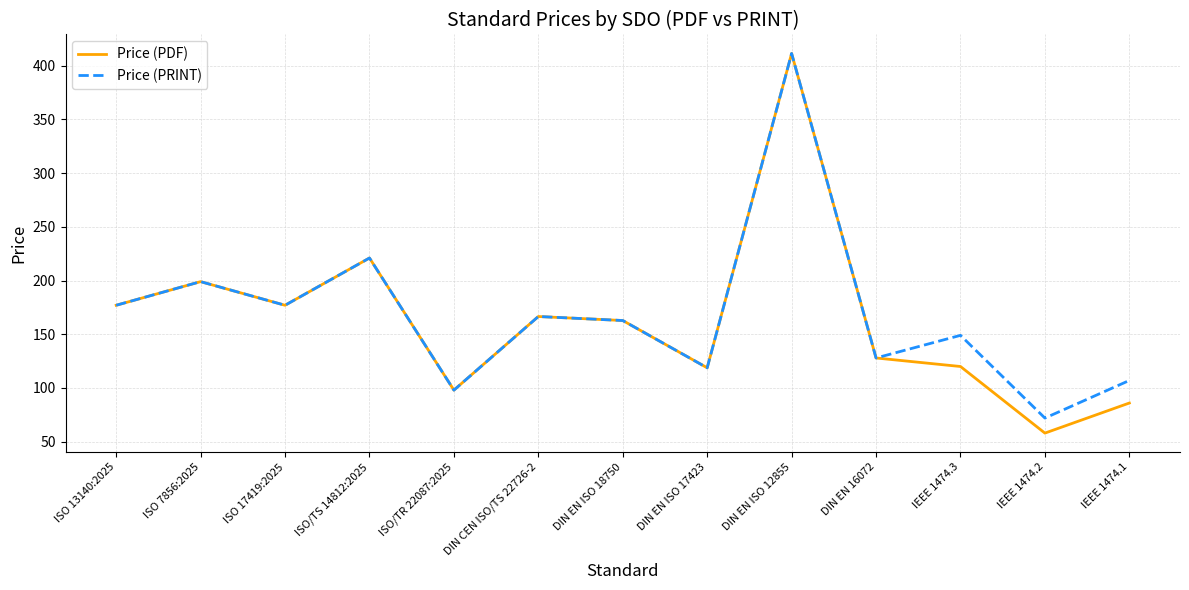

At how many categories does at least one series exceed 121?

9